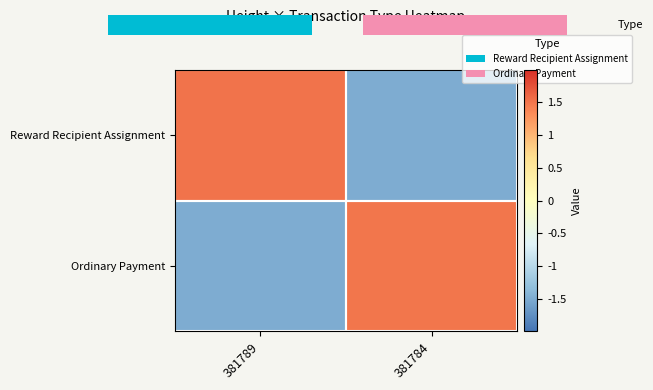

The value of Ordinary Payment at 381789 is -1.5. True or false?

True